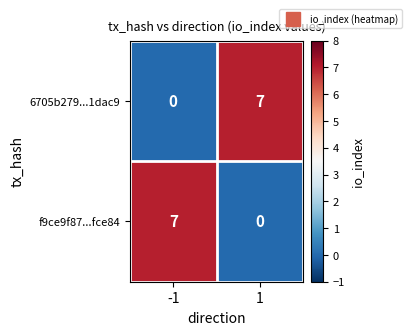

Count the number of data series in this chart.

2